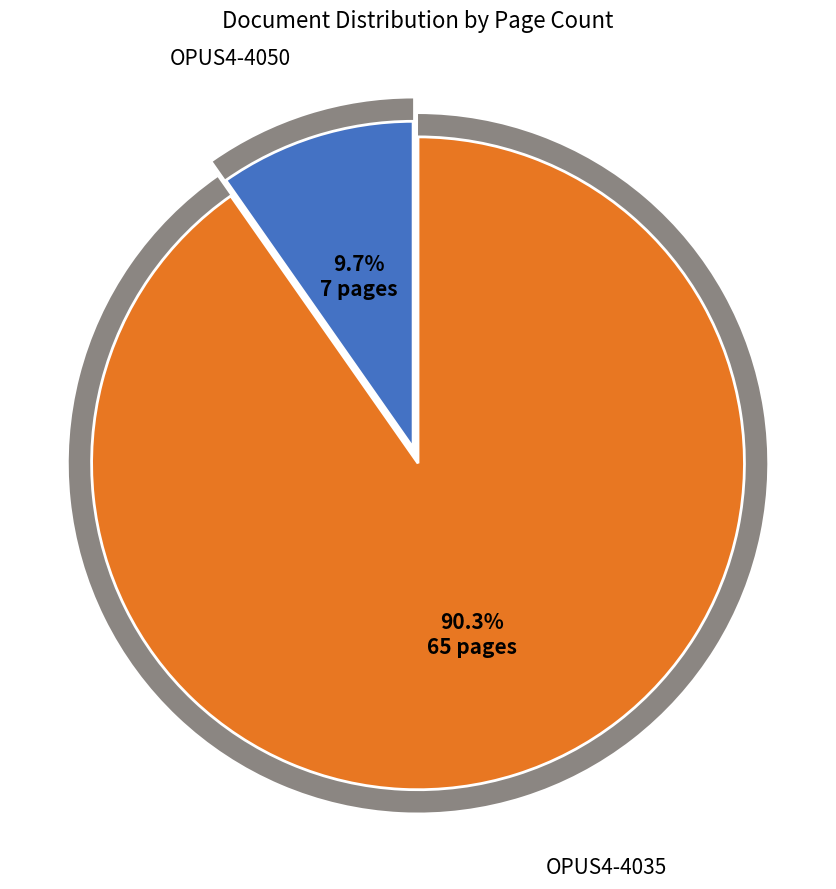

Which category has the smallest portion of the pie?

OPUS4-4050